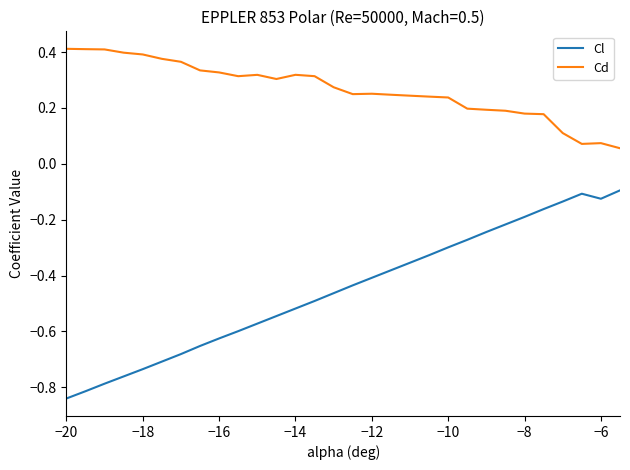

At how many categories does at least one series exceed 0?

30